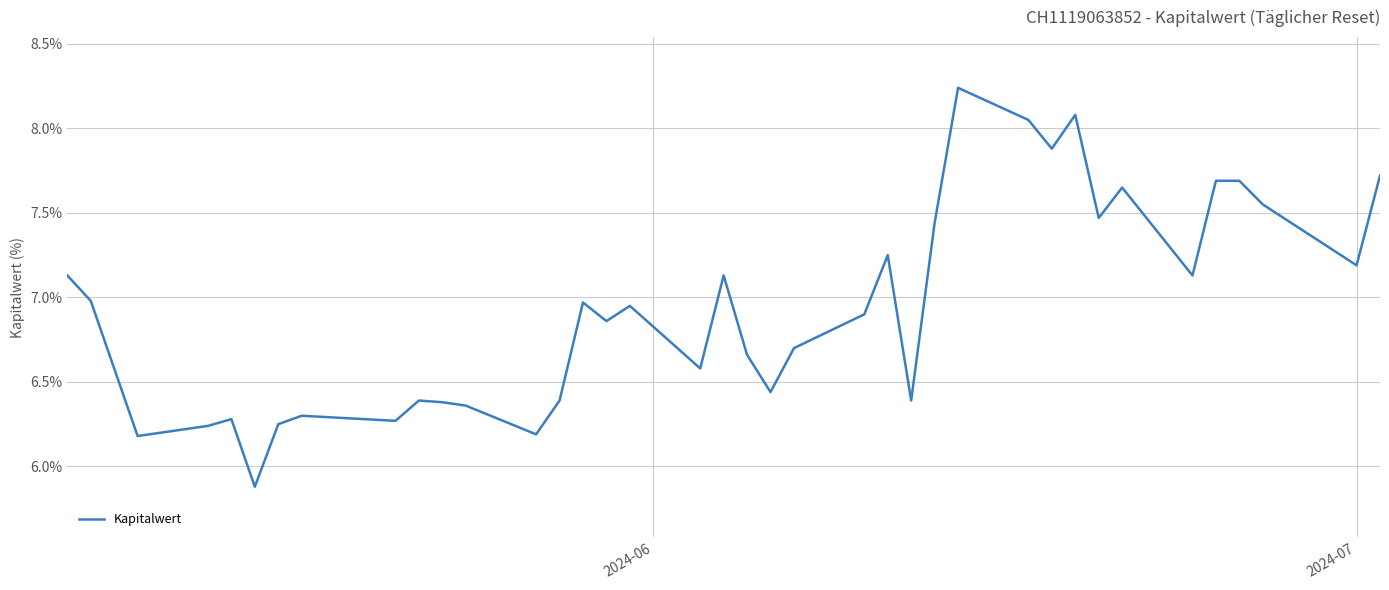

What is the minimum value shown in the chart?

5.9